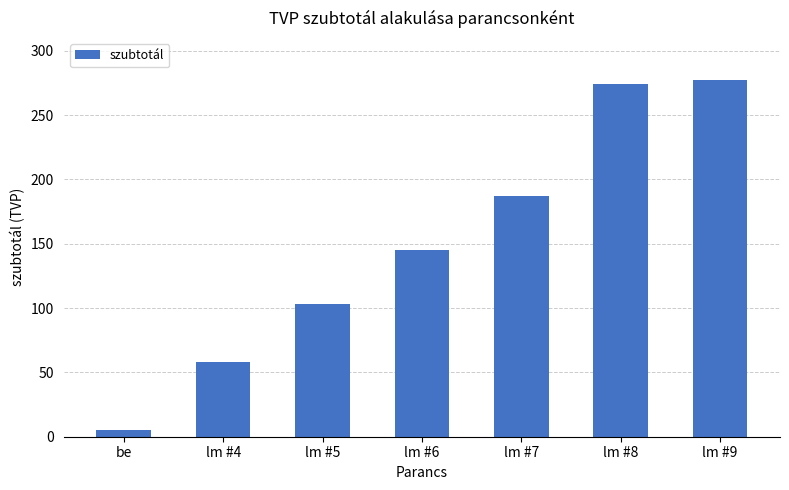

Rank the categories by value from highest to lowest.

lm #9, lm #8, lm #7, lm #6, lm #5, lm #4, be